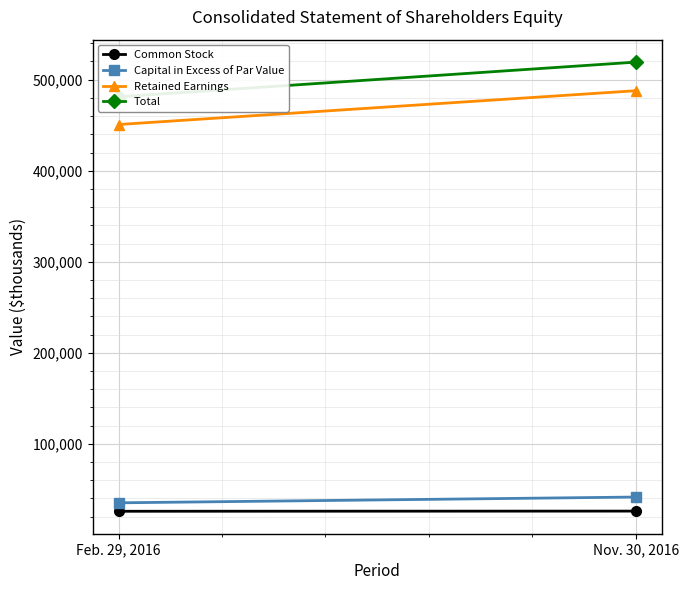

Which series has the widest spread of values?

Total